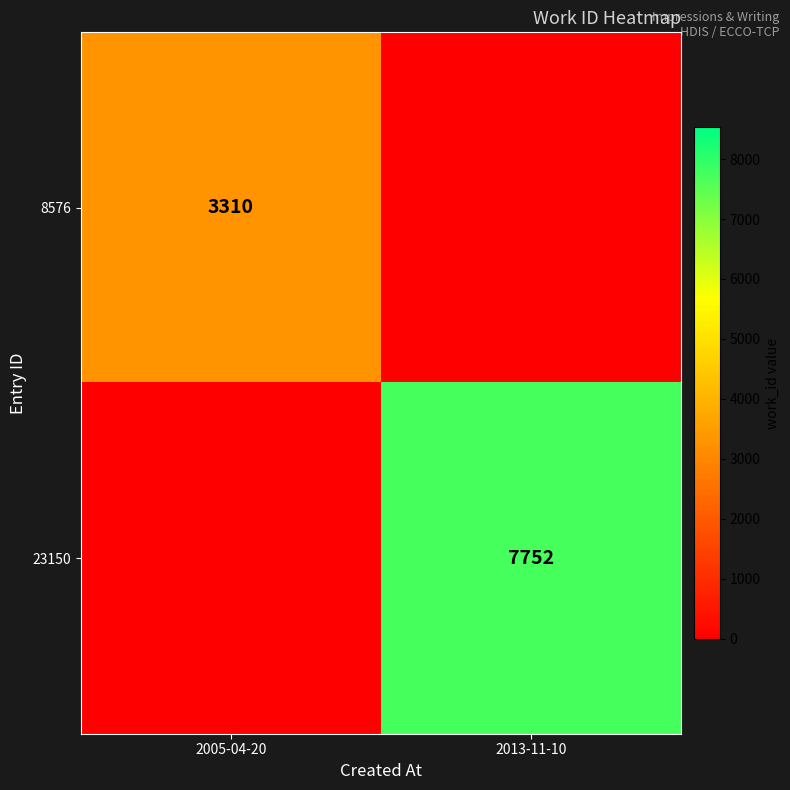

True or false: 8576 has a value of 3310 at 2005-04-20.

True